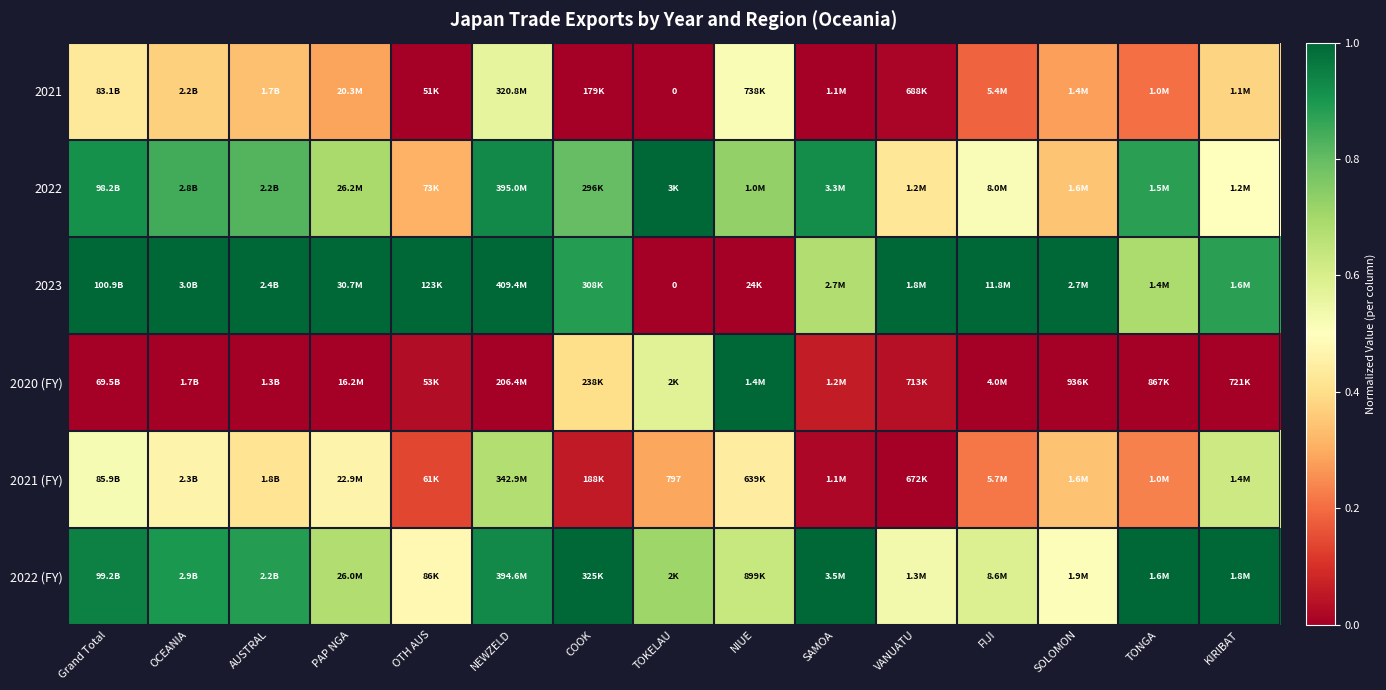

The 2021 series shows 0.0 at OTH AUS. True or false?

True